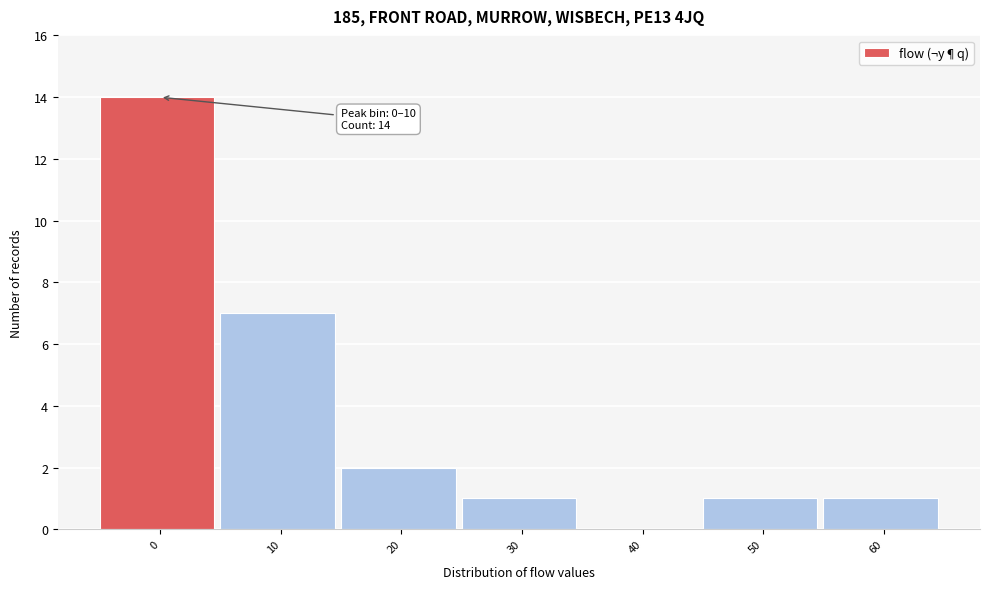

Reading left to right, transcribe all the data shown in this chart.

0=14	10=7	20=2	30=1	40=0	50=1	60=1